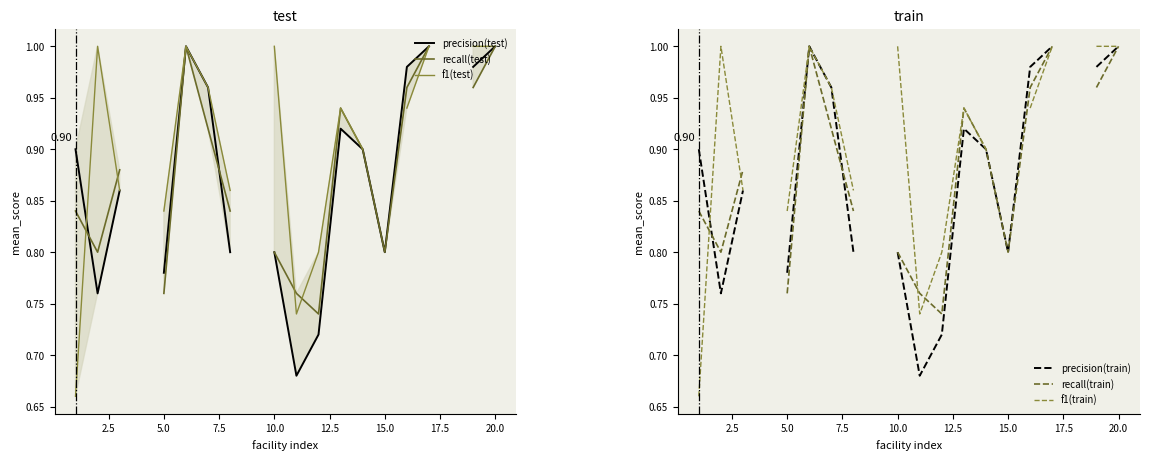

Is it true that recall(train) equals 0.3 at 5.0?

False